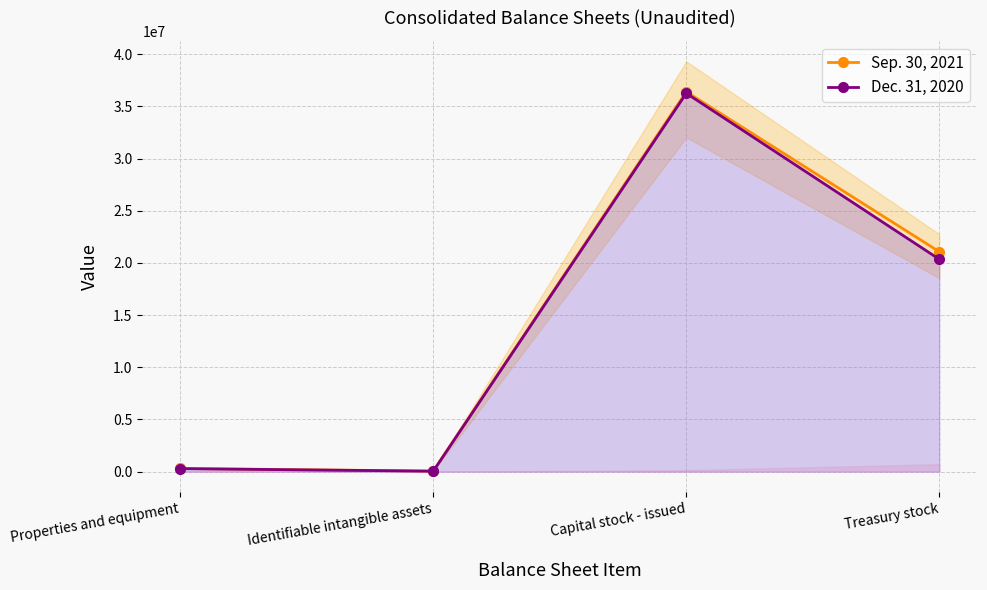

What position from the right is Properties and equipment?

4